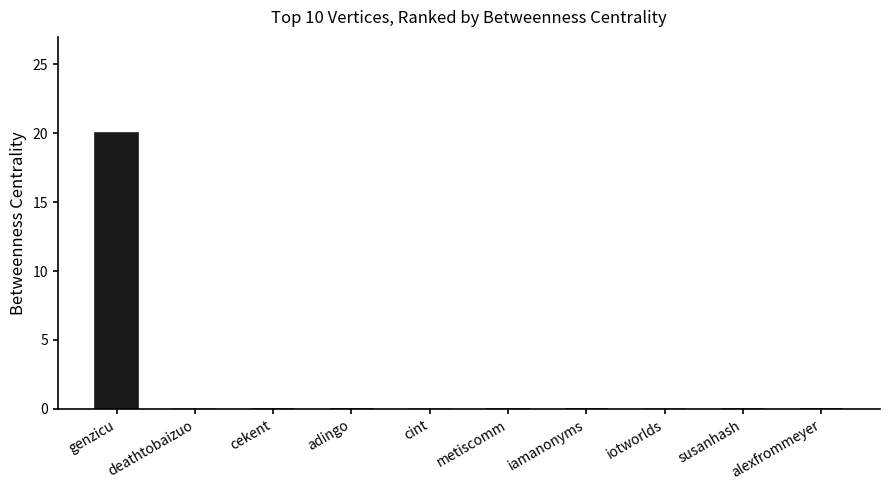

What is the sum of all values?

20